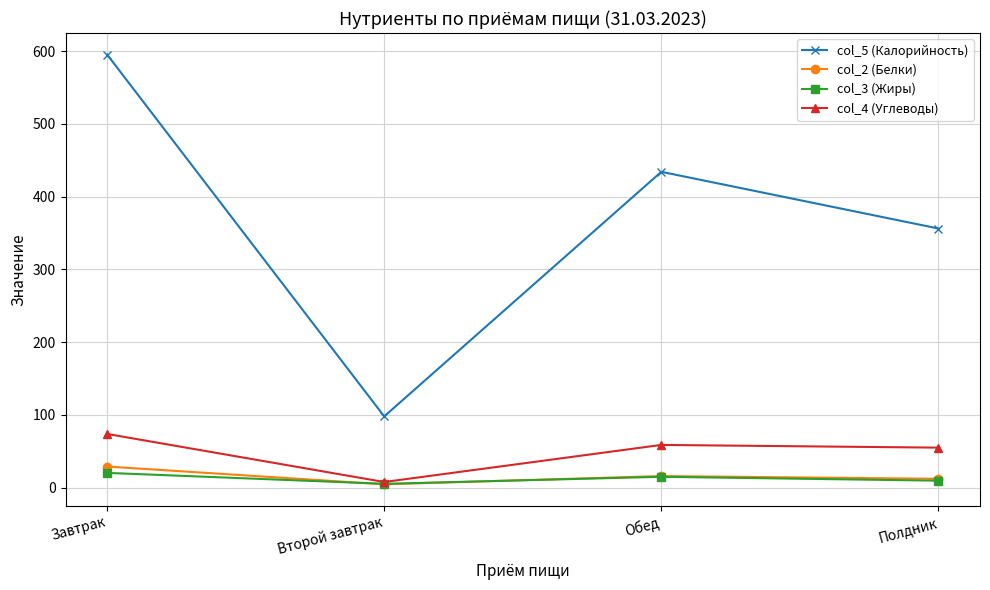

What position from the left is Завтрак?

1